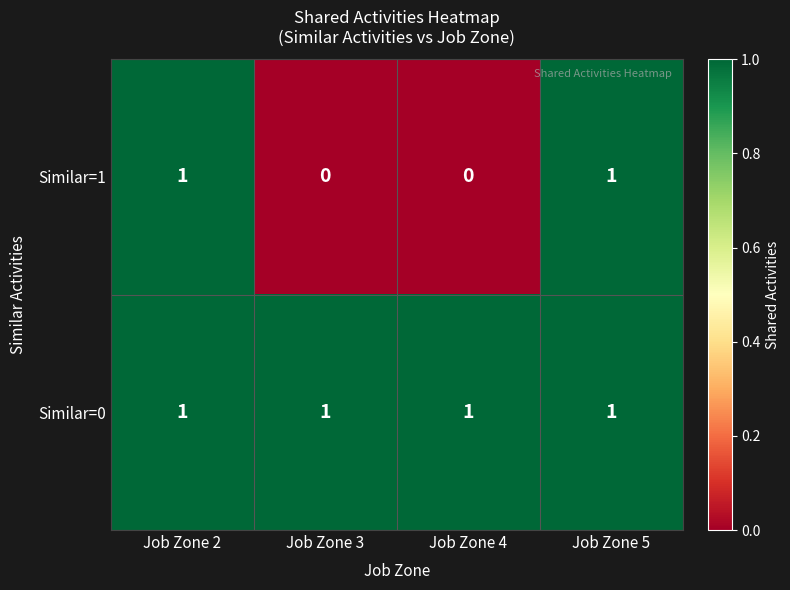

What is the total value across all series at Job Zone 5?

2